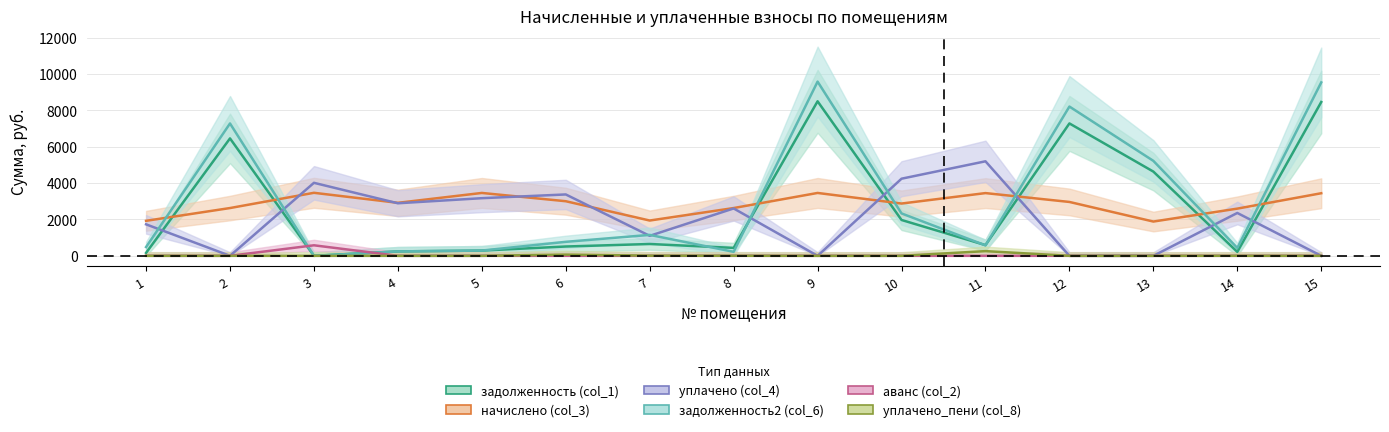

What are all the series names shown in the legend?

задолженность (col_1), начислено (col_3), уплачено (col_4), задолженность2 (col_6), аванс (col_2), уплачено_пени (col_8)